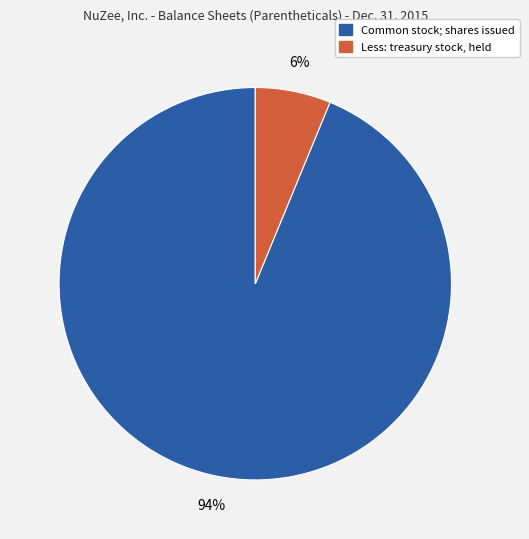

To the nearest percent, what is the difference between the largest and smallest slice percentages?

88%